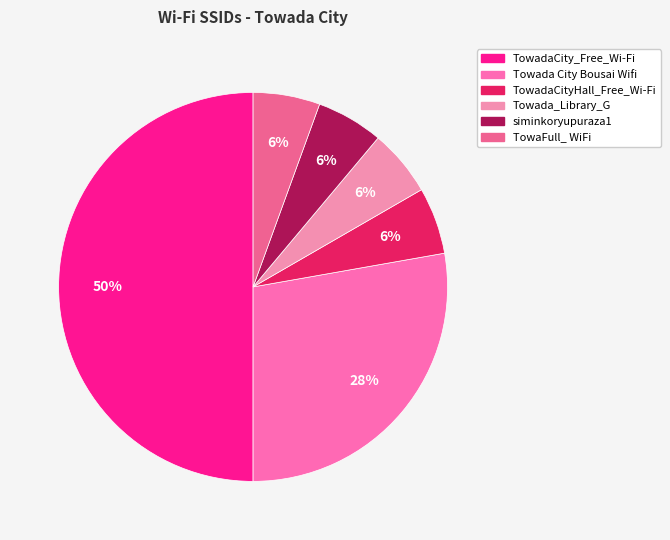

Count the number of slices in the pie.

6